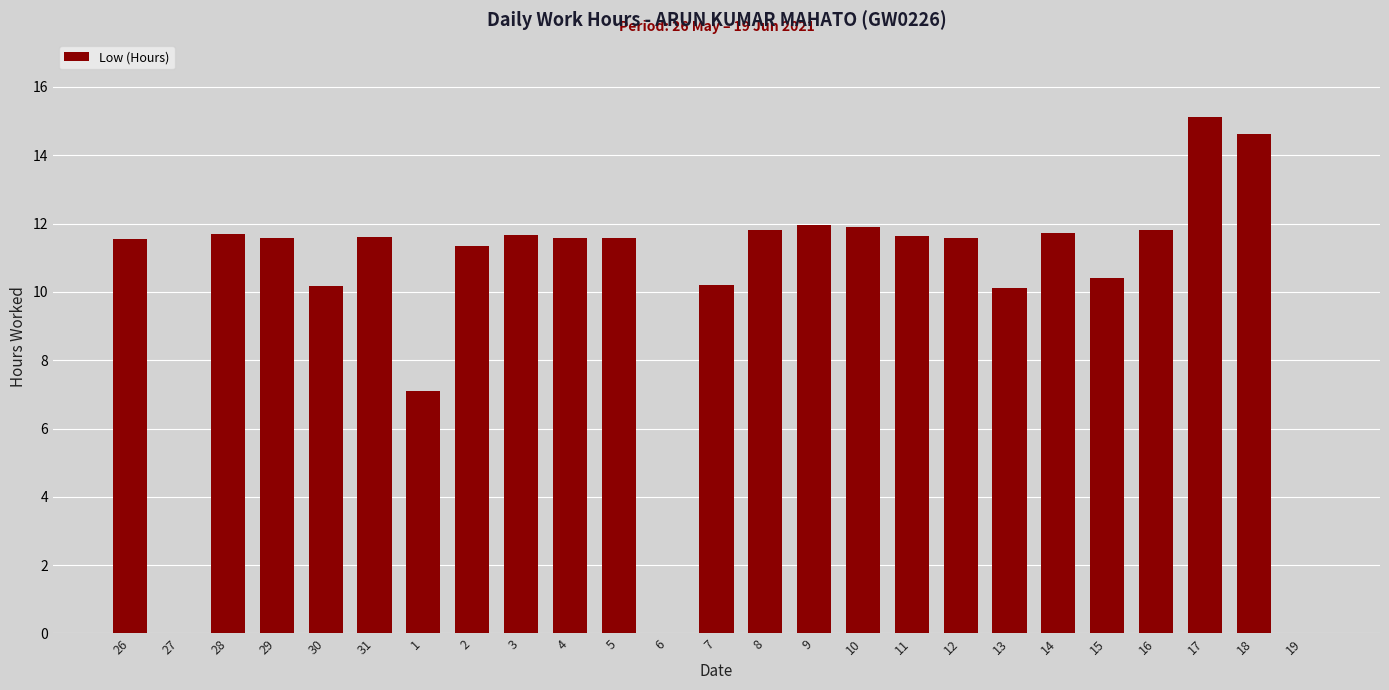

Are the bars grouped side by side (vs. stacked)?

No